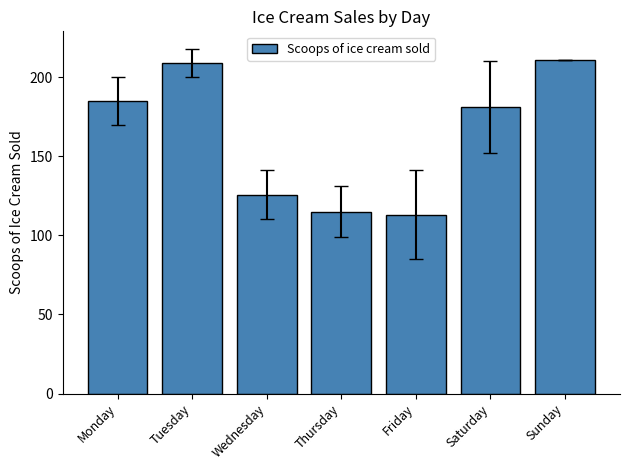

Approximately how many times larger is the value at Thursday compared to Monday?

0.6